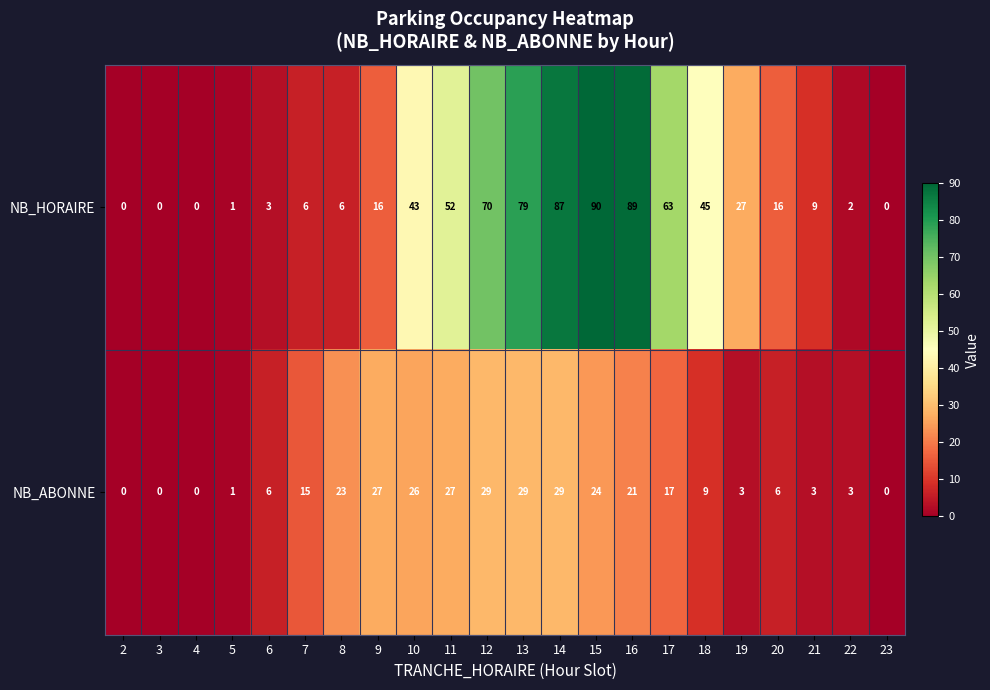

List the series in order of their overall mean, highest first.

NB_HORAIRE, NB_ABONNE